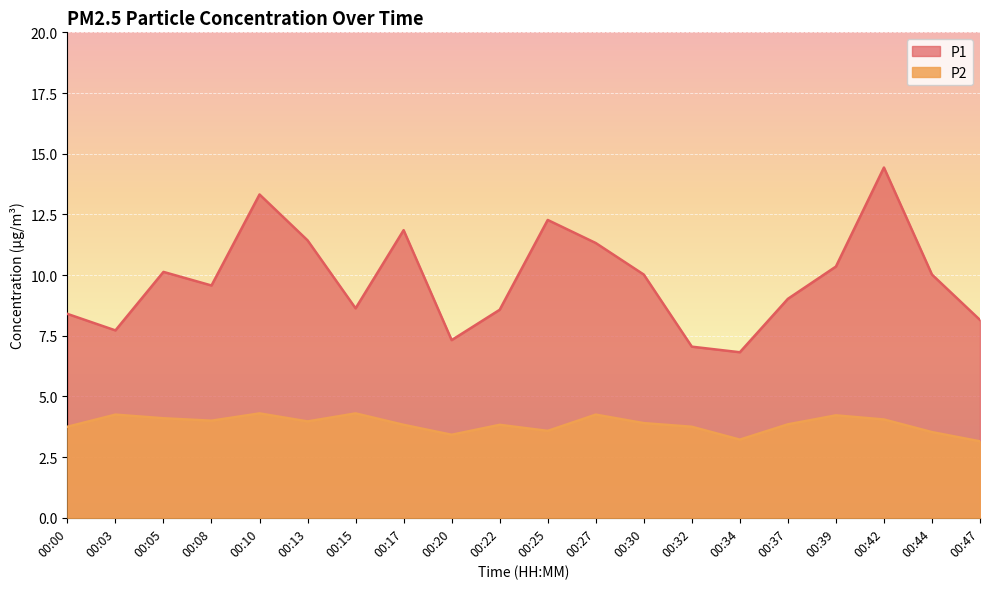

Reading right to left, what are all the values shown in this chart?

P1: 8.2	10.0	14.4	10.3	9.0	6.8	7.0	10.0	11.3	12.3	8.6	7.3	11.8	8.6	11.4	13.3	9.6	10.1	7.7	8.4
P2: 3.1	3.5	4.0	4.2	3.9	3.2	3.8	3.9	4.2	3.6	3.8	3.4	3.8	4.3	4.0	4.3	4.0	4.1	4.2	3.8